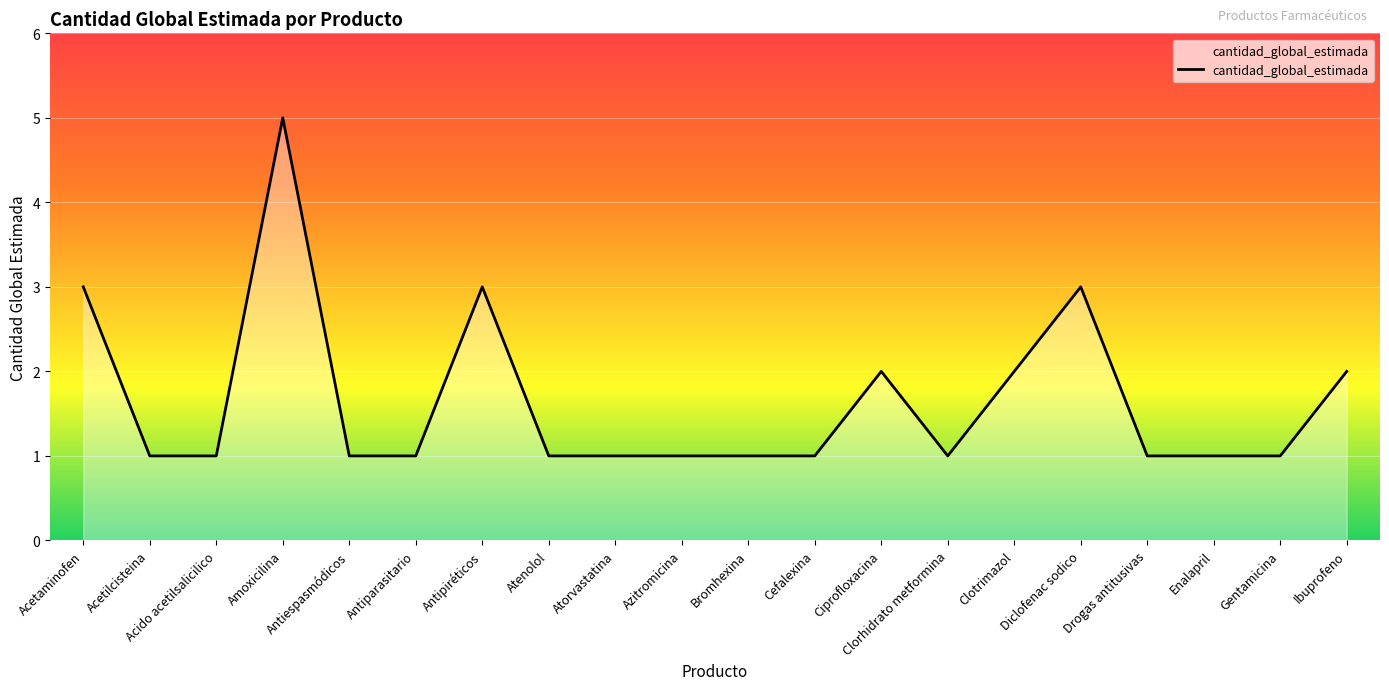

Which has a higher value, Ibuprofeno or Gentamicina?

Ibuprofeno